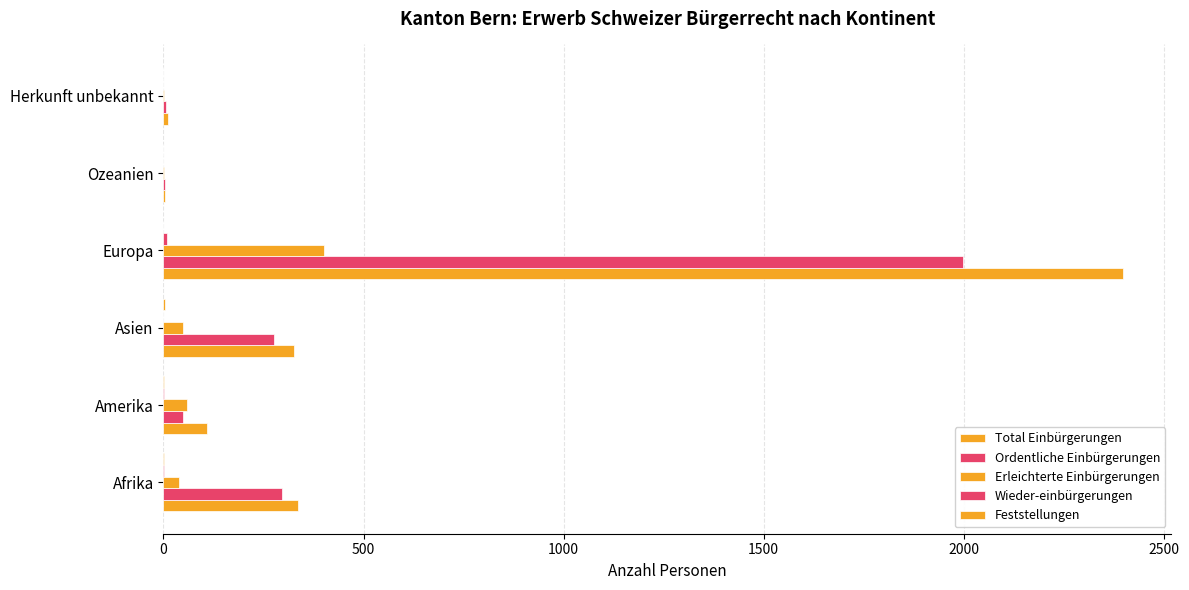

What is the difference between the maximum and minimum values in the Total Einbürgerungen series?

2394